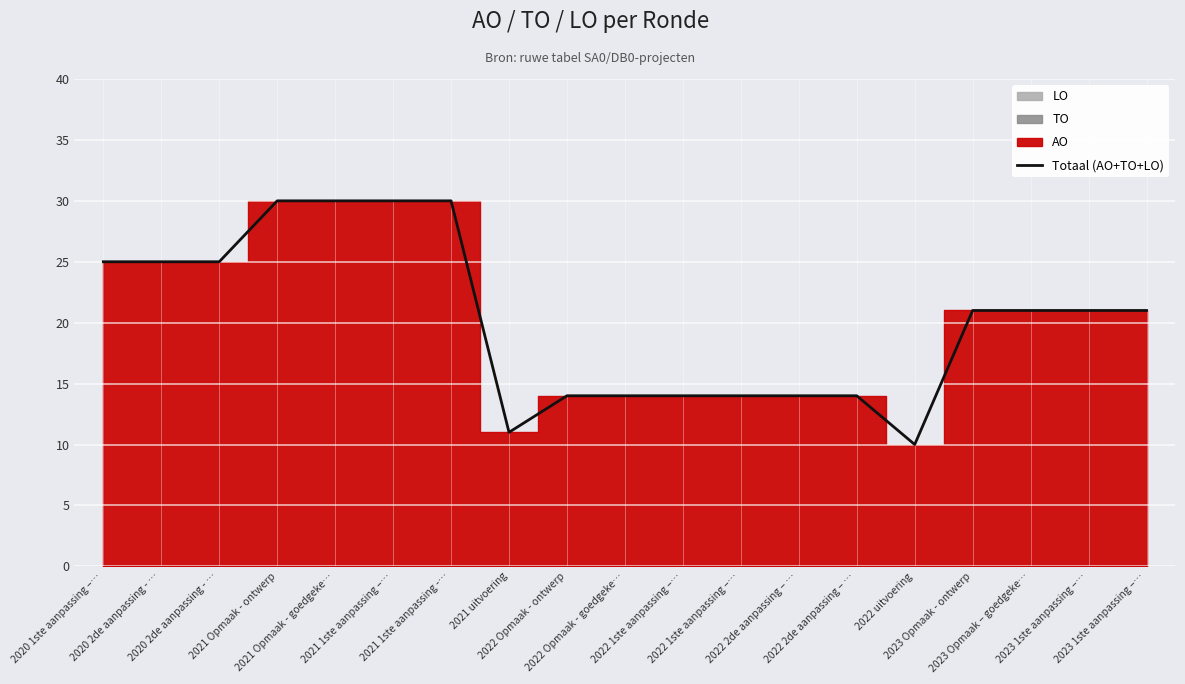

What is the difference between the values at 2021 Opmaak - goedgeke… and 2022 2de aanpassing – …?

16